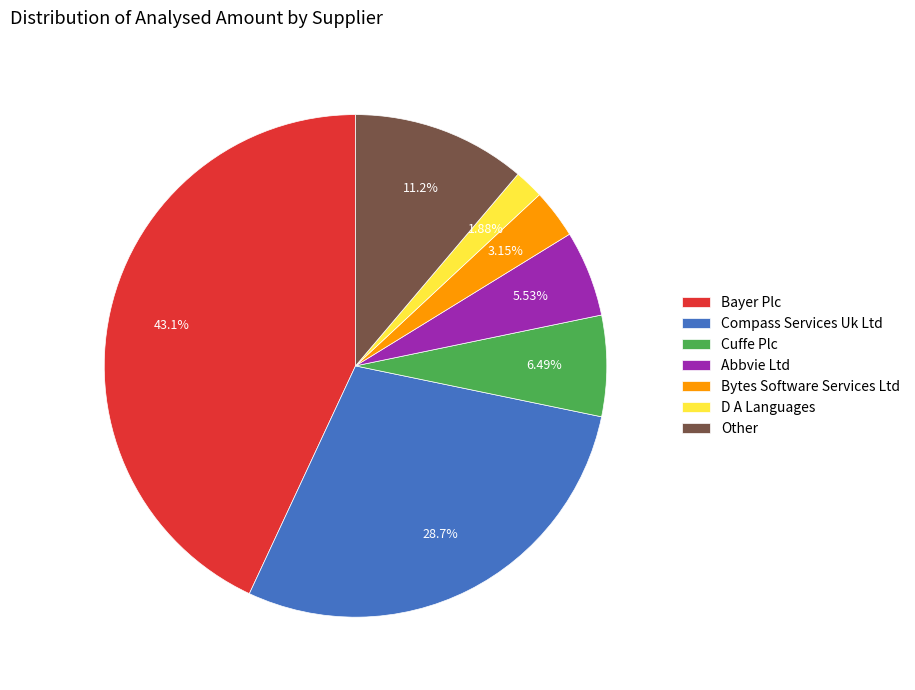

Between Compass Services Uk Ltd and Abbvie Ltd, which is larger?

Compass Services Uk Ltd